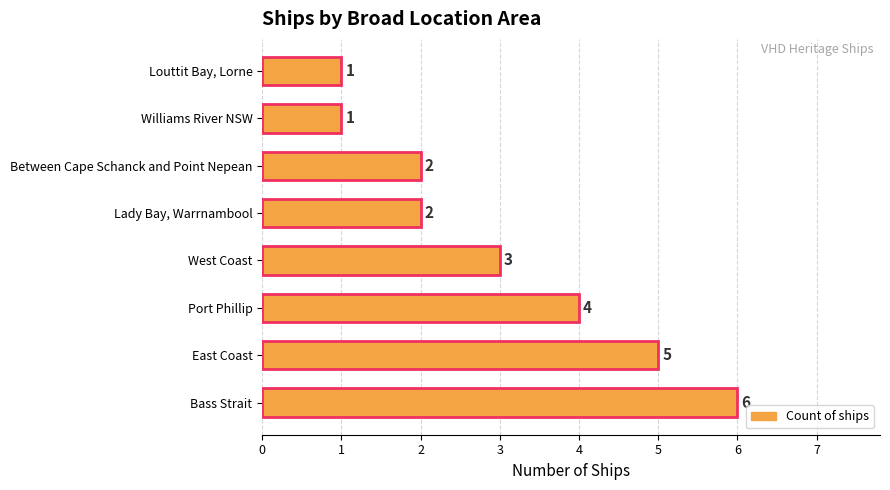

What is the difference between the second highest and second lowest values?

4